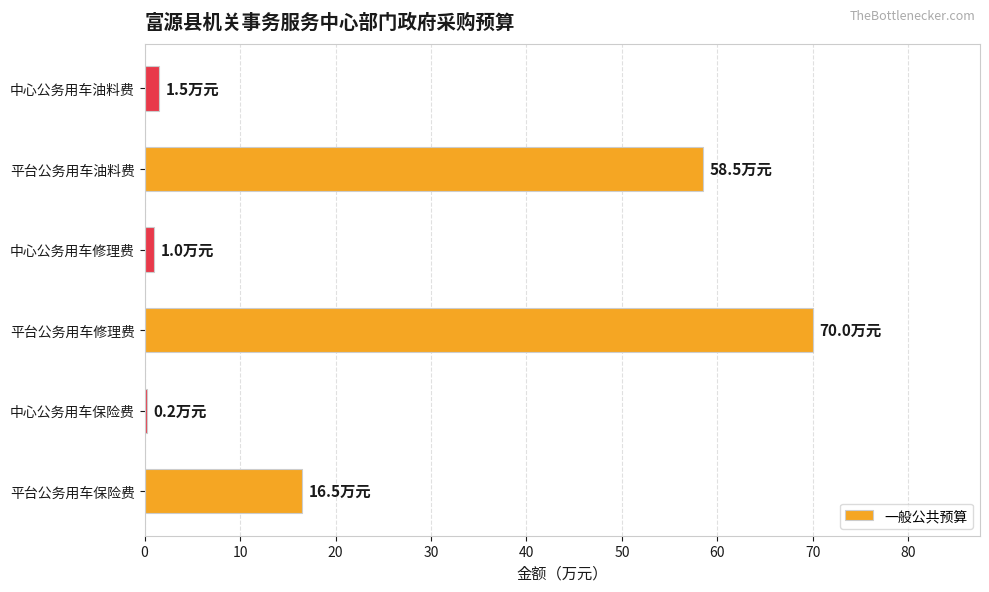

Count the number of categories in the chart.

6